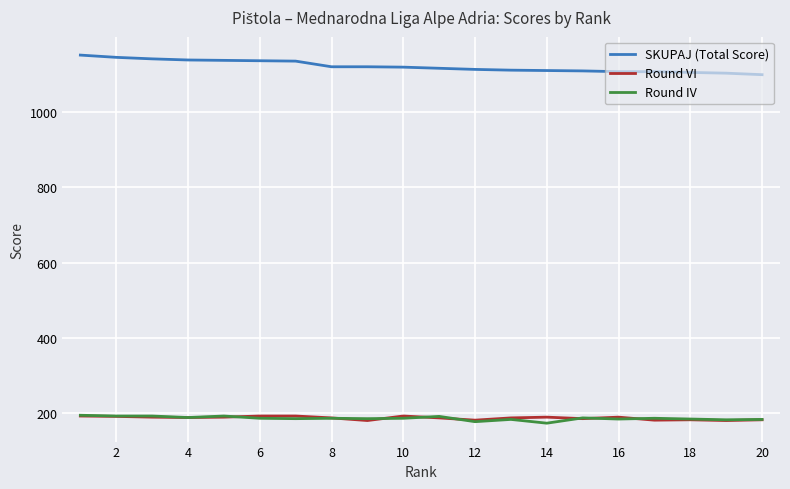

True or false: SKUPAJ (Total Score) and Round IV cross at least once.

False